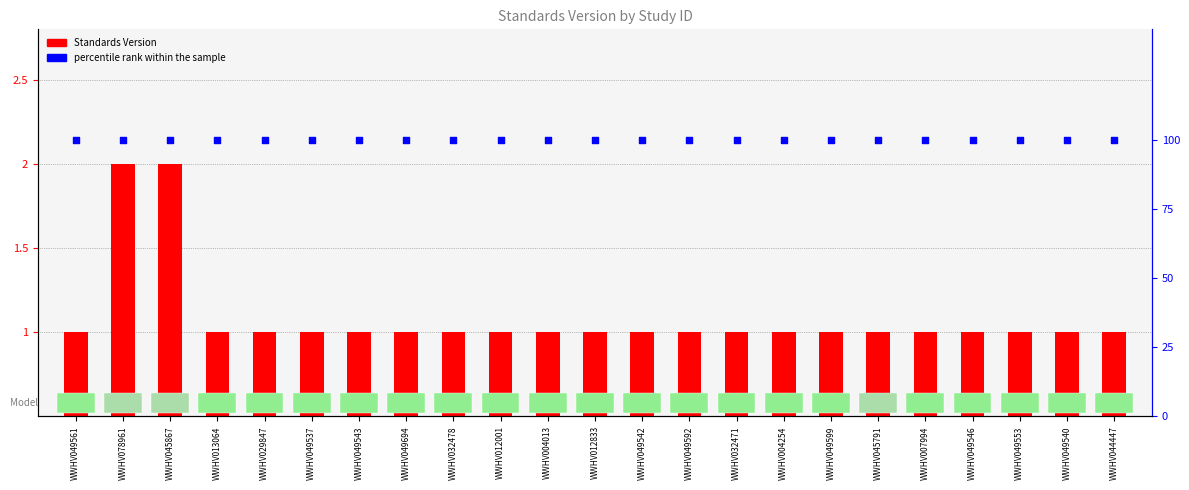

What are all the series names shown in the legend?

Standards Version, percentile rank within the sample